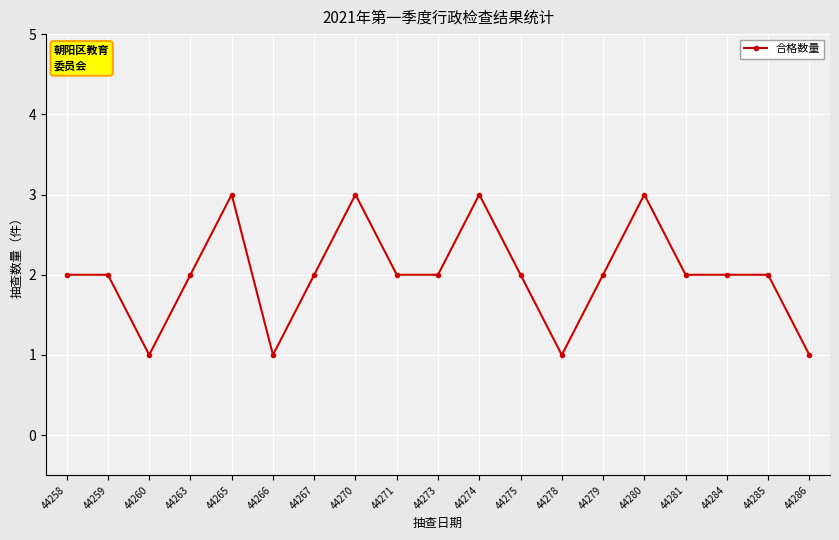

Reading left to right, transcribe all the data shown in this chart.

44258=2	44259=2	44260=1	44263=2	44265=3	44266=1	44267=2	44270=3	44271=2	44273=2	44274=3	44275=2	44278=1	44279=2	44280=3	44281=2	44284=2	44285=2	44286=1